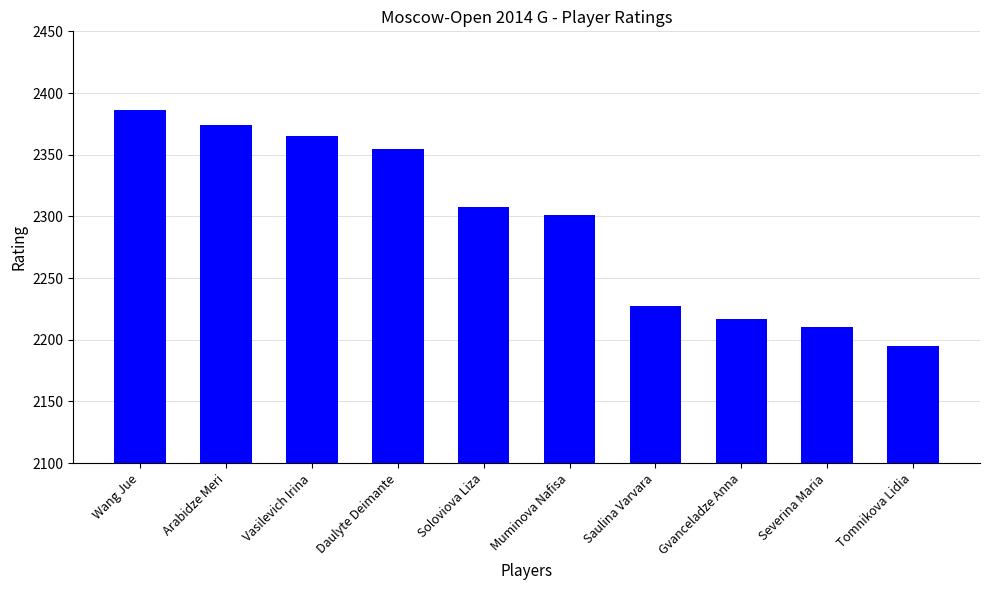

List the labels in order of value, largest first.

Wang Jue, Arabidze Meri, Vasilevich Irina, Daulyte Deimante, Soloviova Liza, Muminova Nafisa, Saulina Varvara, Gvanceladze Anna, Severina Maria, Tomnikova Lidia